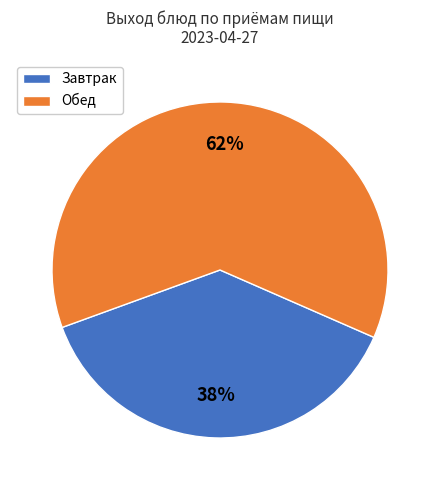

To the nearest percent, what is the average slice percentage?

50%